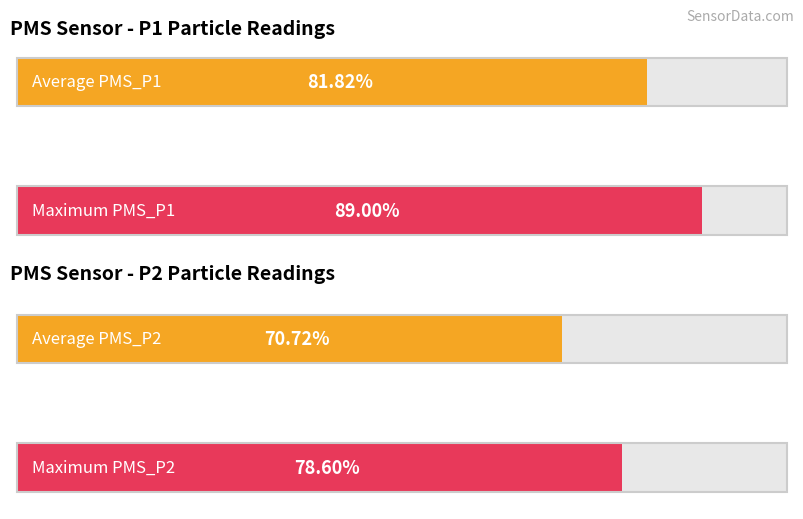

True or false: PMS_P1 has a value of 54.2 at 00:05.

False